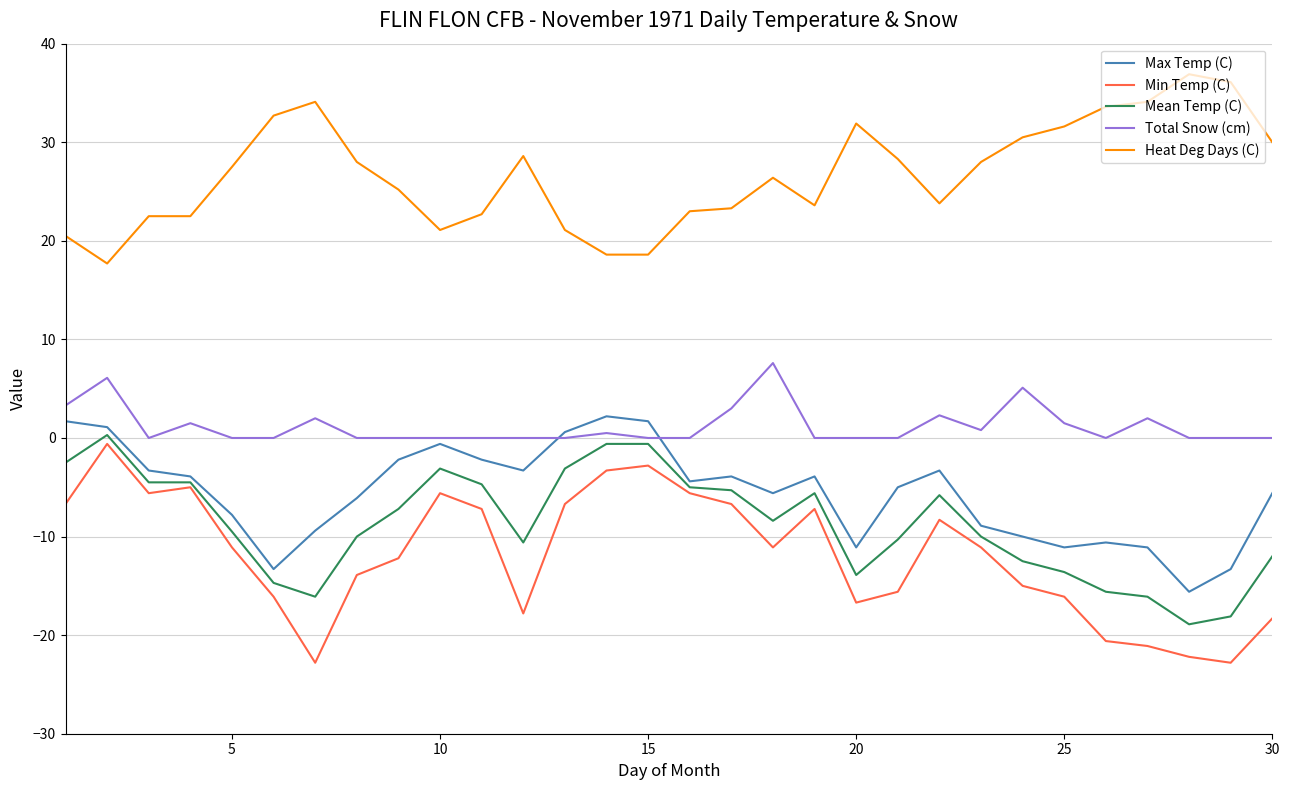

True or false: Heat Deg Days (C) and Min Temp (C) intersect in this chart.

False